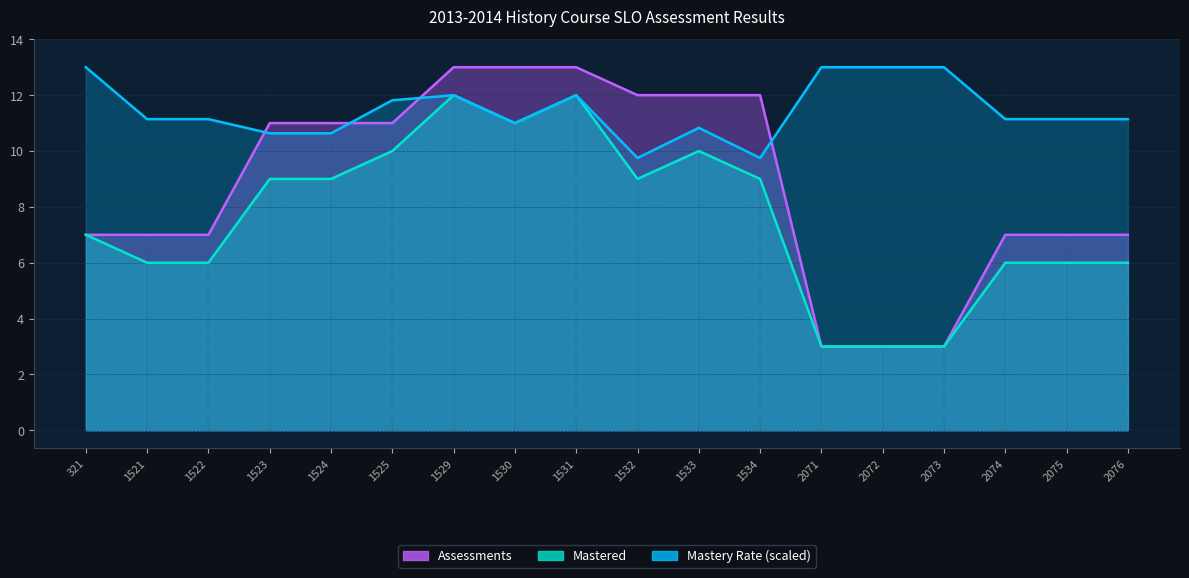

What are all the series names shown in the legend?

Mastery Rate, Mastered, Assessments